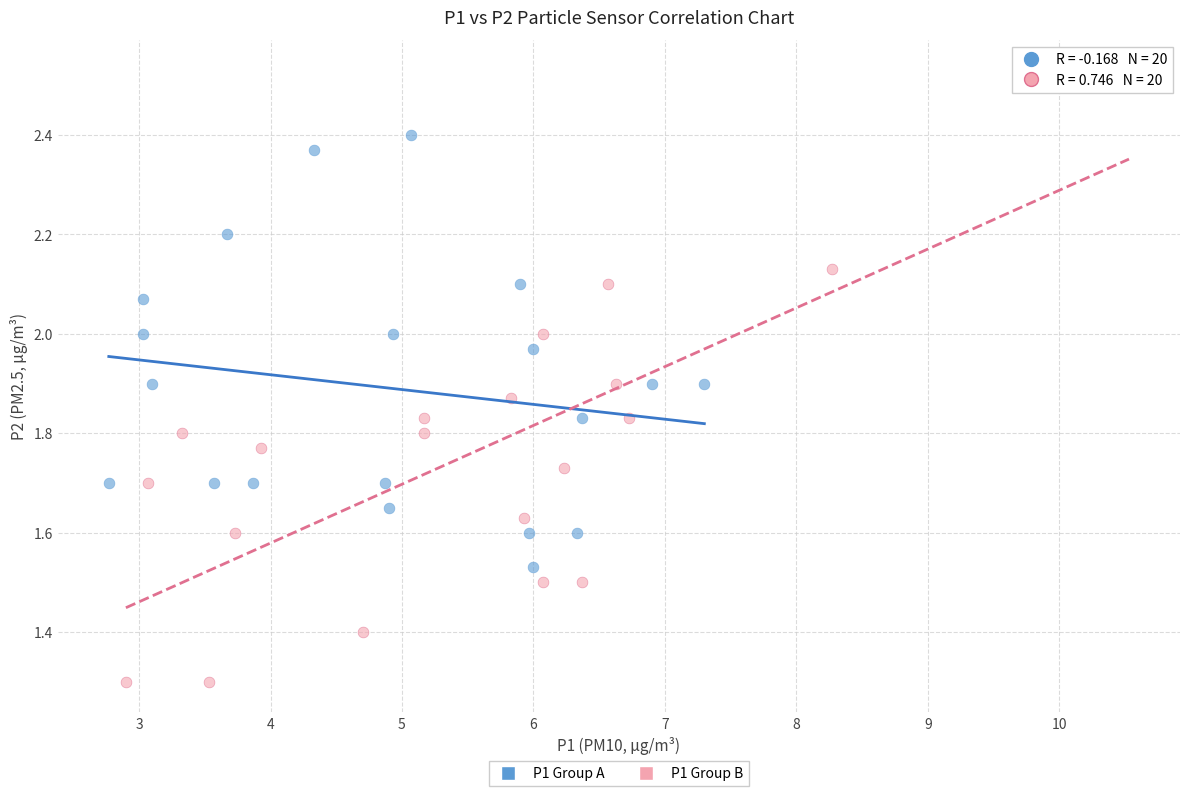

What are all the series names shown in the legend?

P1 Group A, P1 Group B